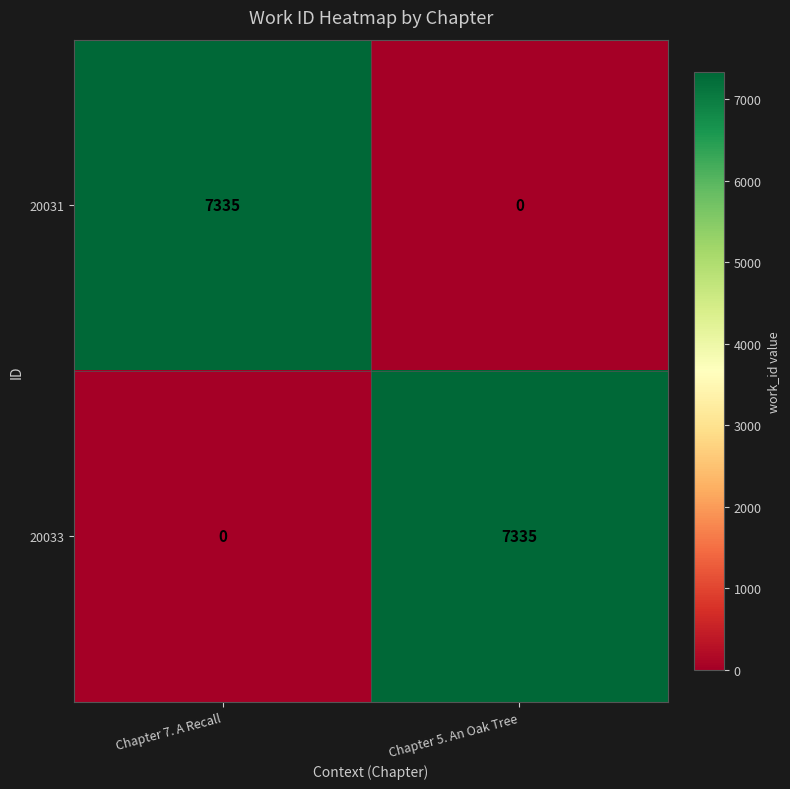

Reading right to left, list all the values displayed in this chart.

20031: Chapter 5. An Oak Tree=0	Chapter 7. A Recall=7335
20033: Chapter 5. An Oak Tree=7335	Chapter 7. A Recall=0